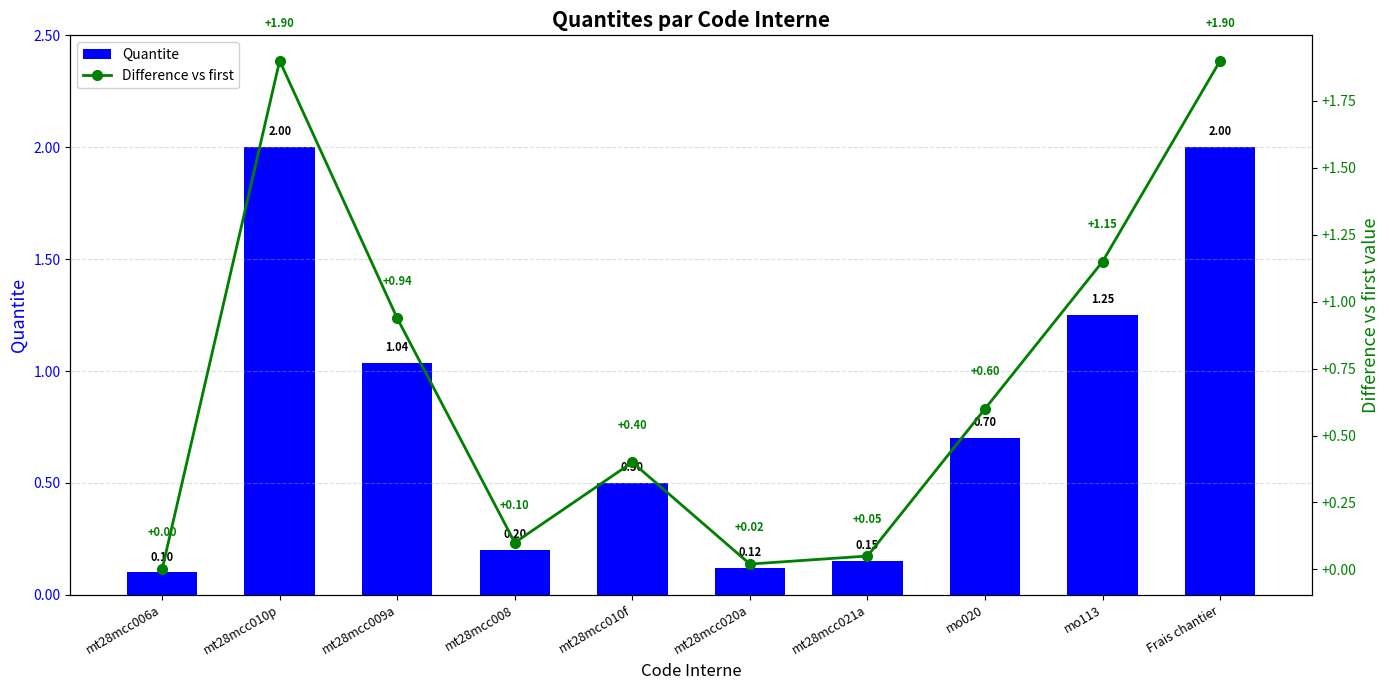

What is the total value across all series at mt28mcc009a?

2.0